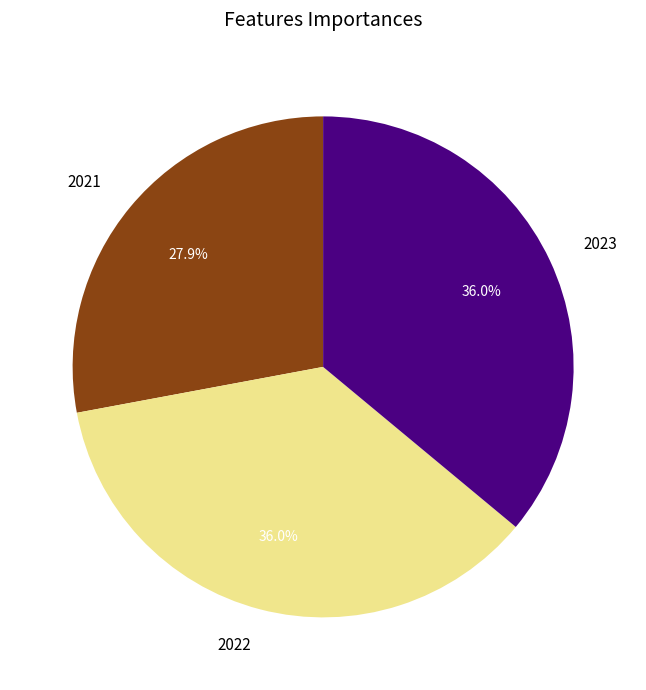

To the nearest percent, what portion does 2022 represent?

36%